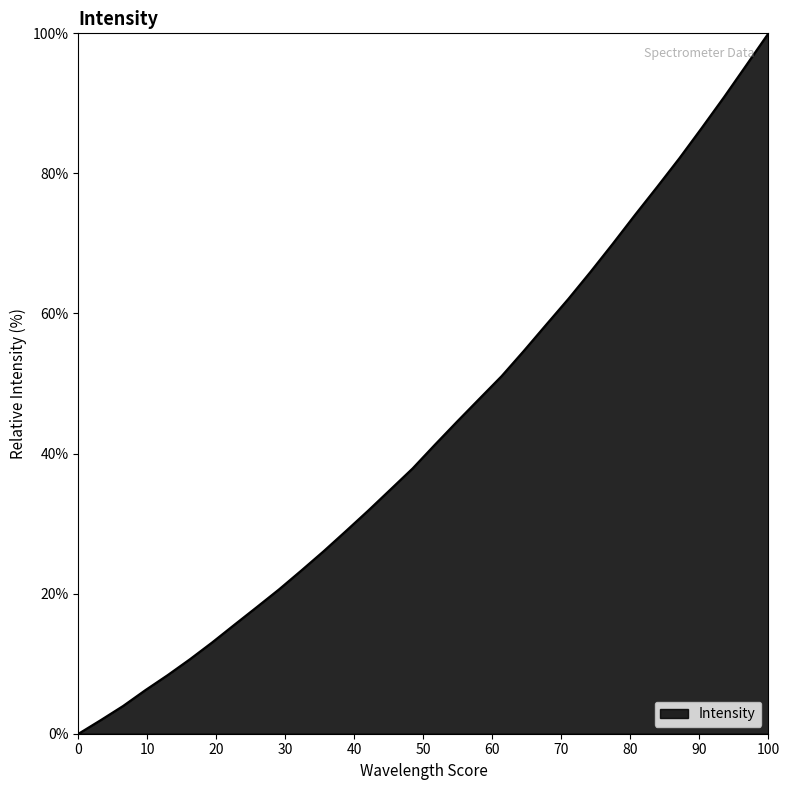

What is the difference between the maximum and minimum values?

100.0